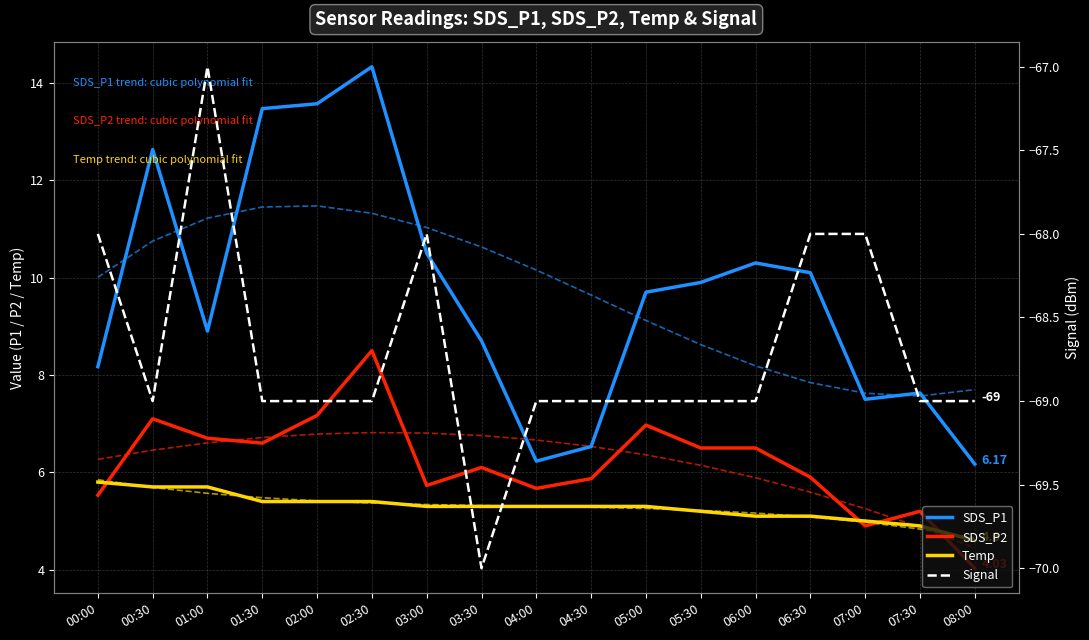

The Signal series shows -69.0 at 02:30. True or false?

True